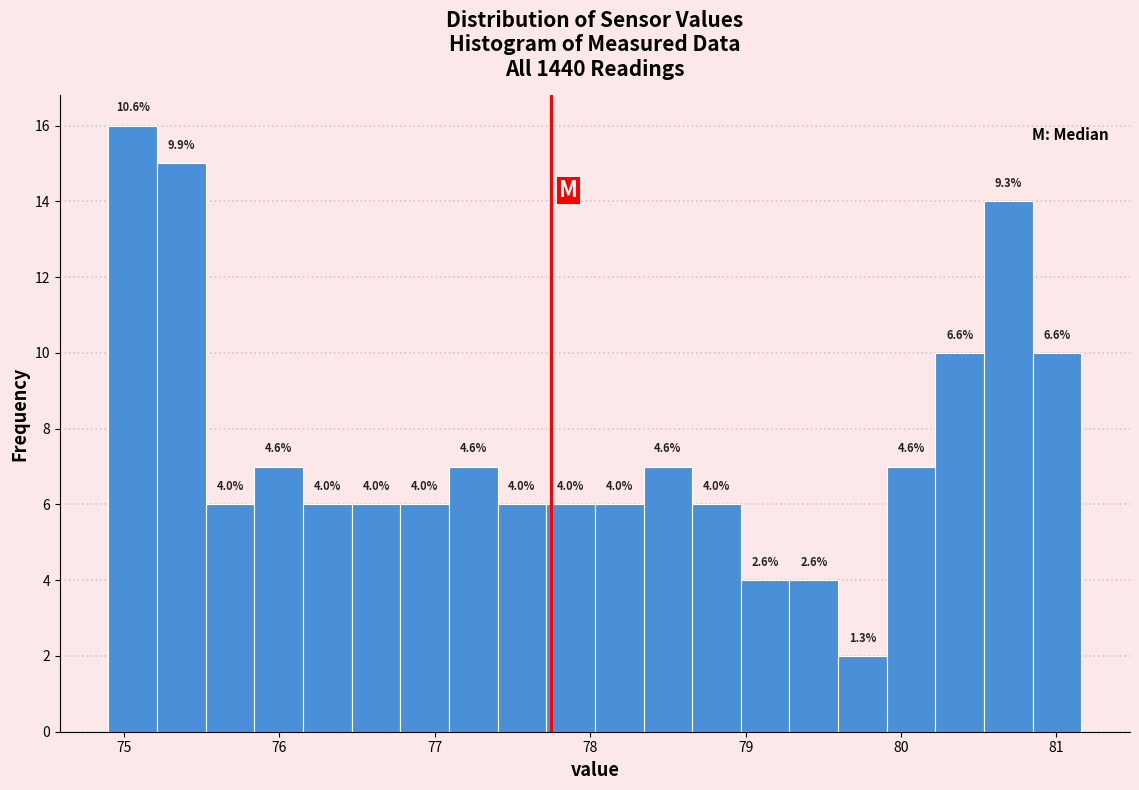

Read against the x-axis, roughly where is the centre of the tallest bar?

75.1